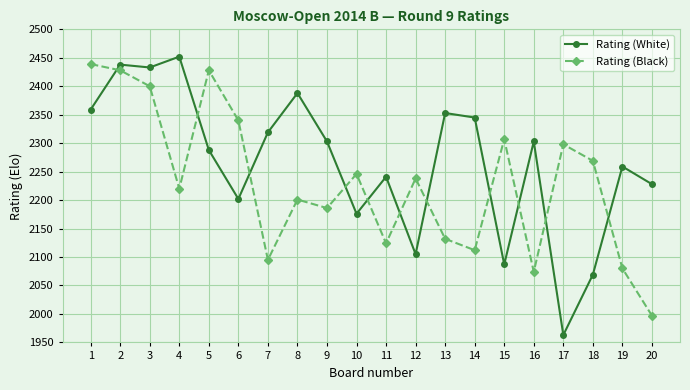

What is the difference between the Rating (Black) values at 2 and 4?

208